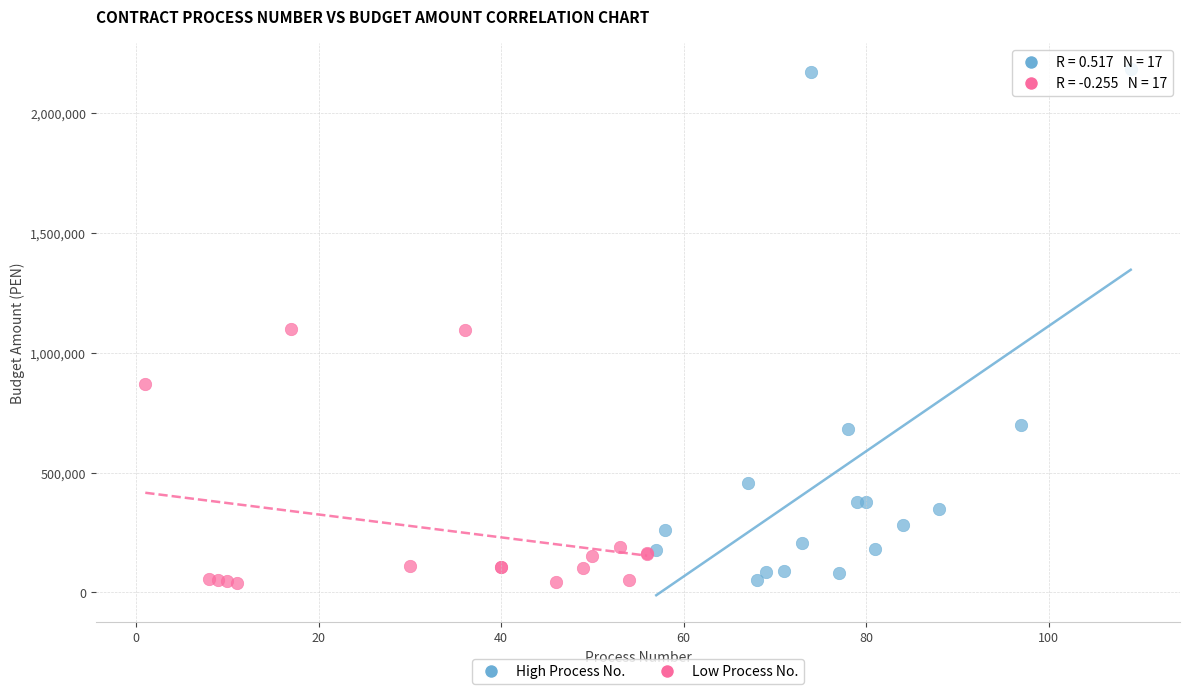

Which series has the largest Y range (max minus min)?

High Process No.